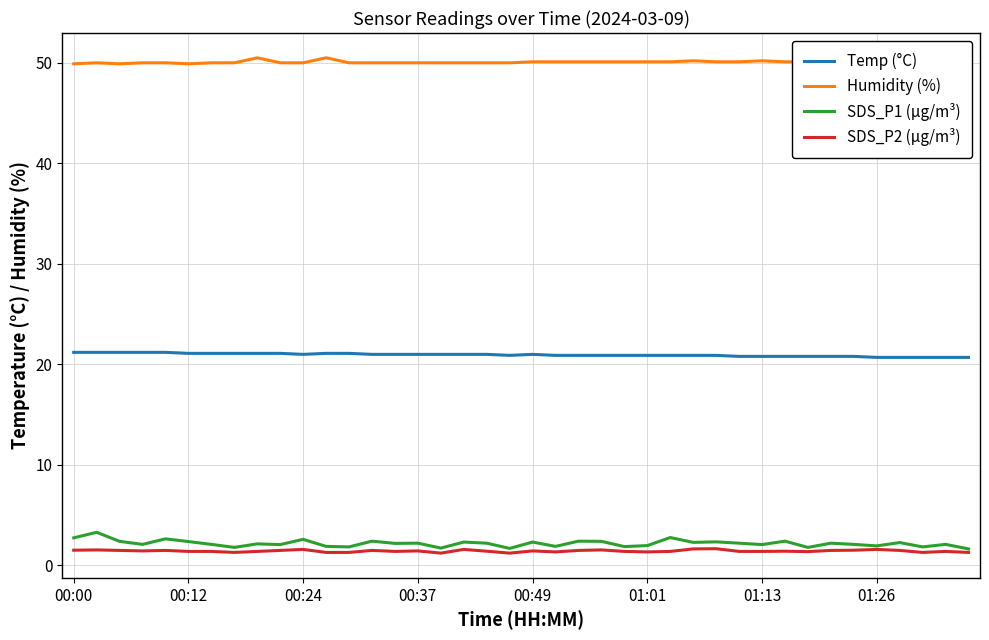

True or false: Humidity (%) and SDS_P2 (µg/m³) cross at least once.

False